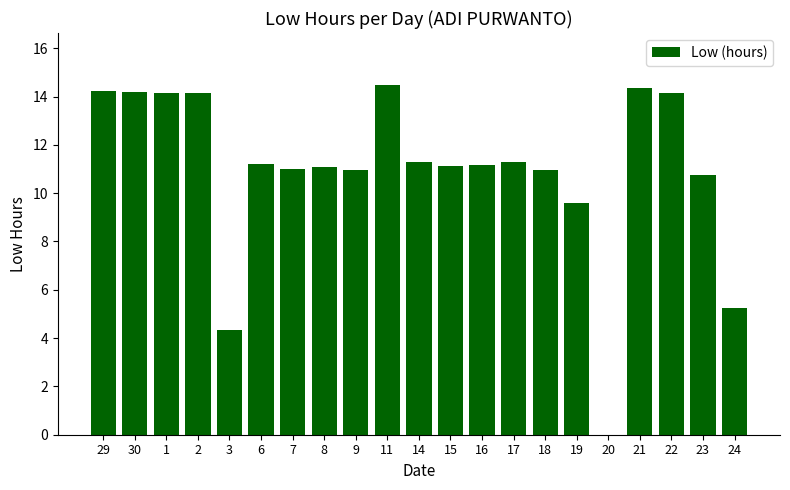

What is the greatest value displayed?

14.5